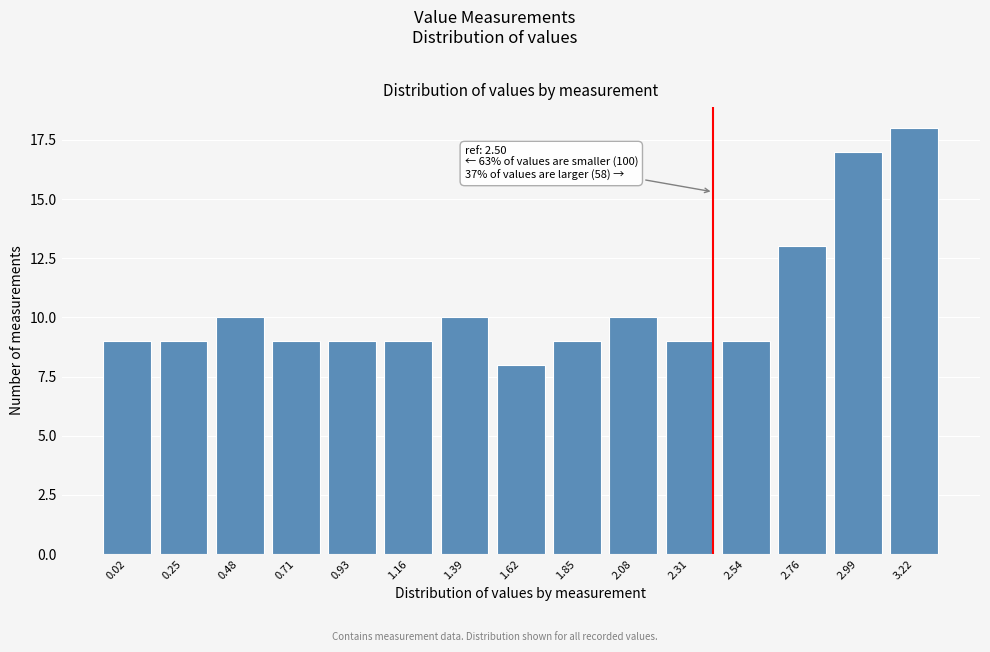

Reading left to right, extract all data points from this chart.

0.02=9	0.25=9	0.48=10	0.71=9	0.93=9	1.16=9	1.39=10	1.62=8	1.85=9	2.08=10	2.31=9	2.54=9	2.76=13	2.99=17	3.22=18